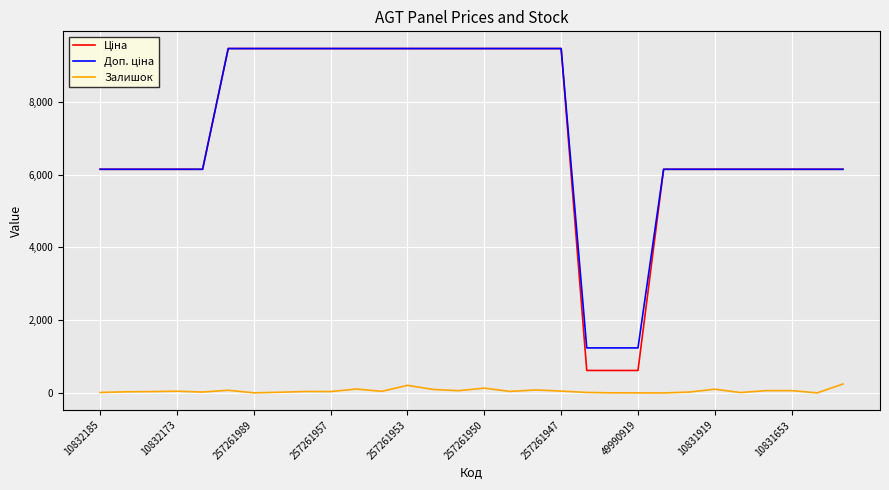

What is the maximum value shown in the chart?

9458.9